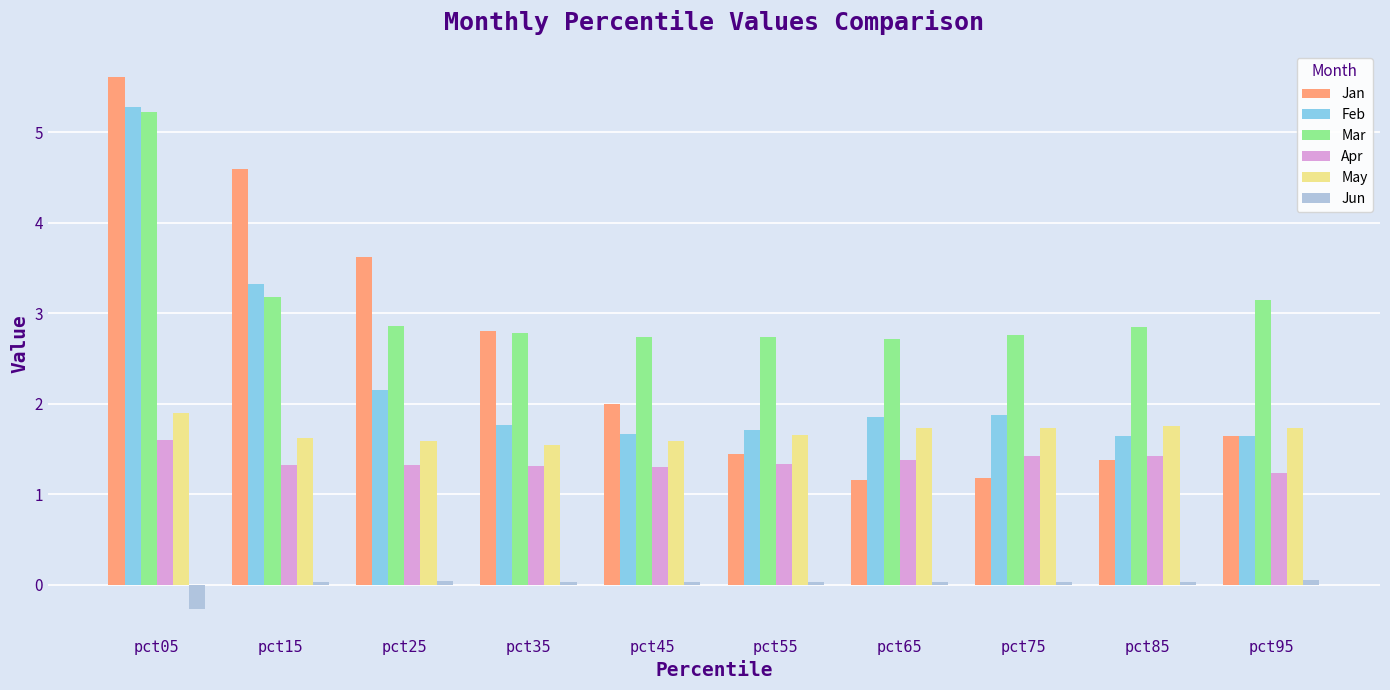

What are all the series names shown in the legend?

Jan, Feb, Mar, Apr, May, Jun